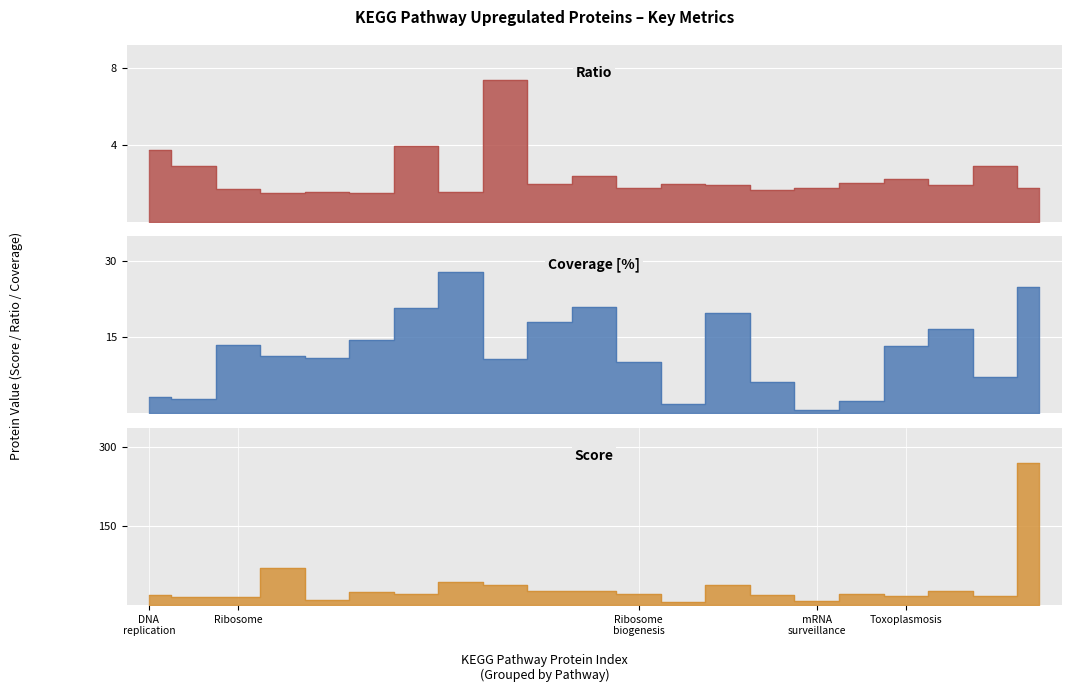

Is it true that Ratio equals 1.5 at 5?

True